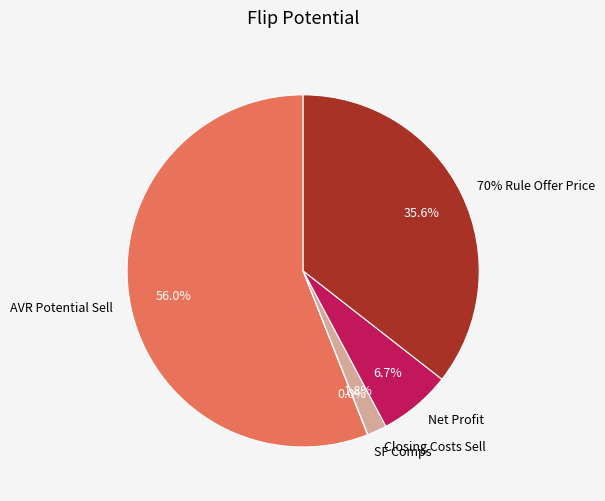

To the nearest percent, what is the average slice percentage?

20%